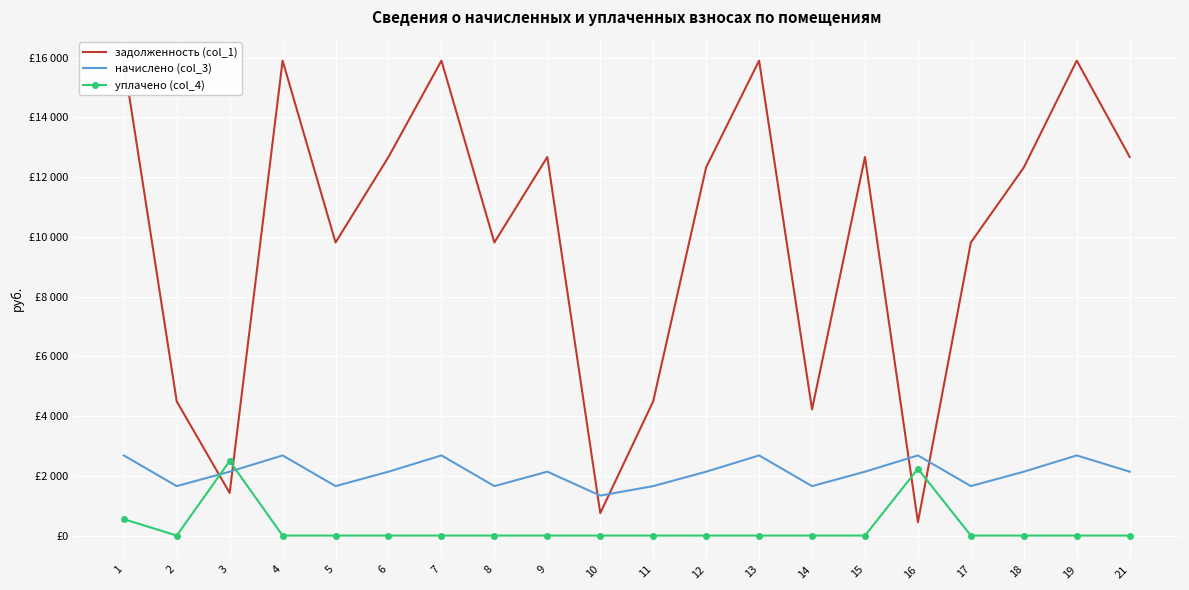

Where is the first local maximum for задолженность (col_1)?

4